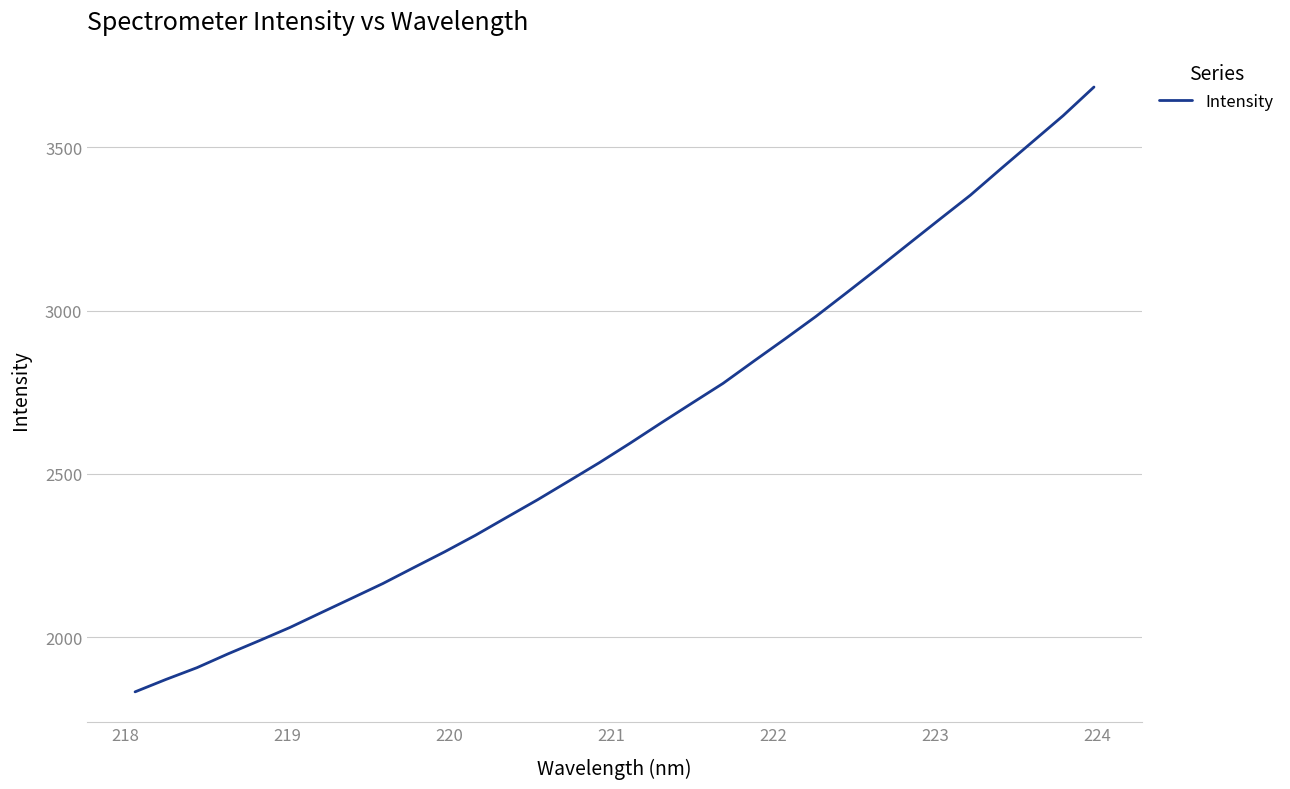

What is the difference between the maximum and second lowest values?

1814.7